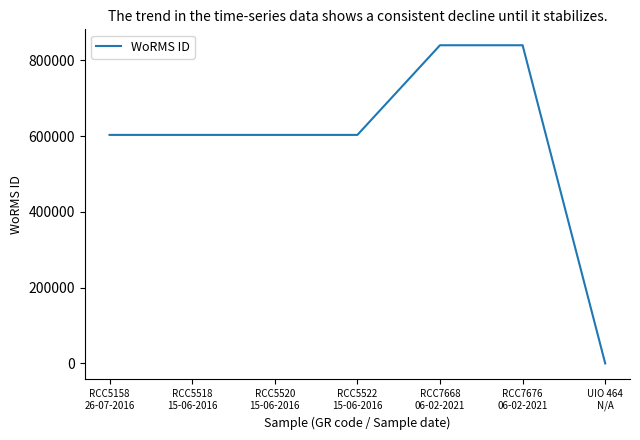

True or false: there are more than 2 points higher than both neighbors.

False